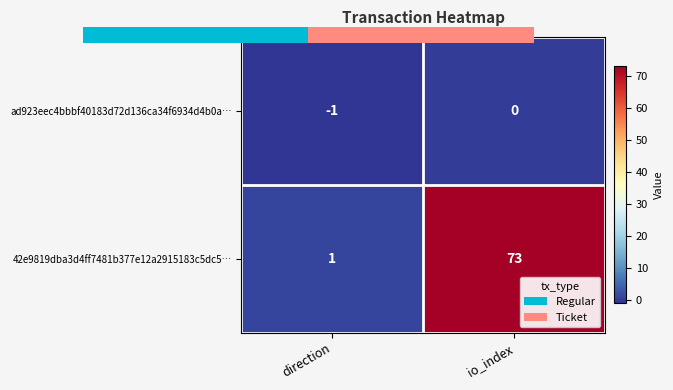

Which series has the widest spread of values?

42e9819dba3d4ff7481b377e12a2915183c5dc5…